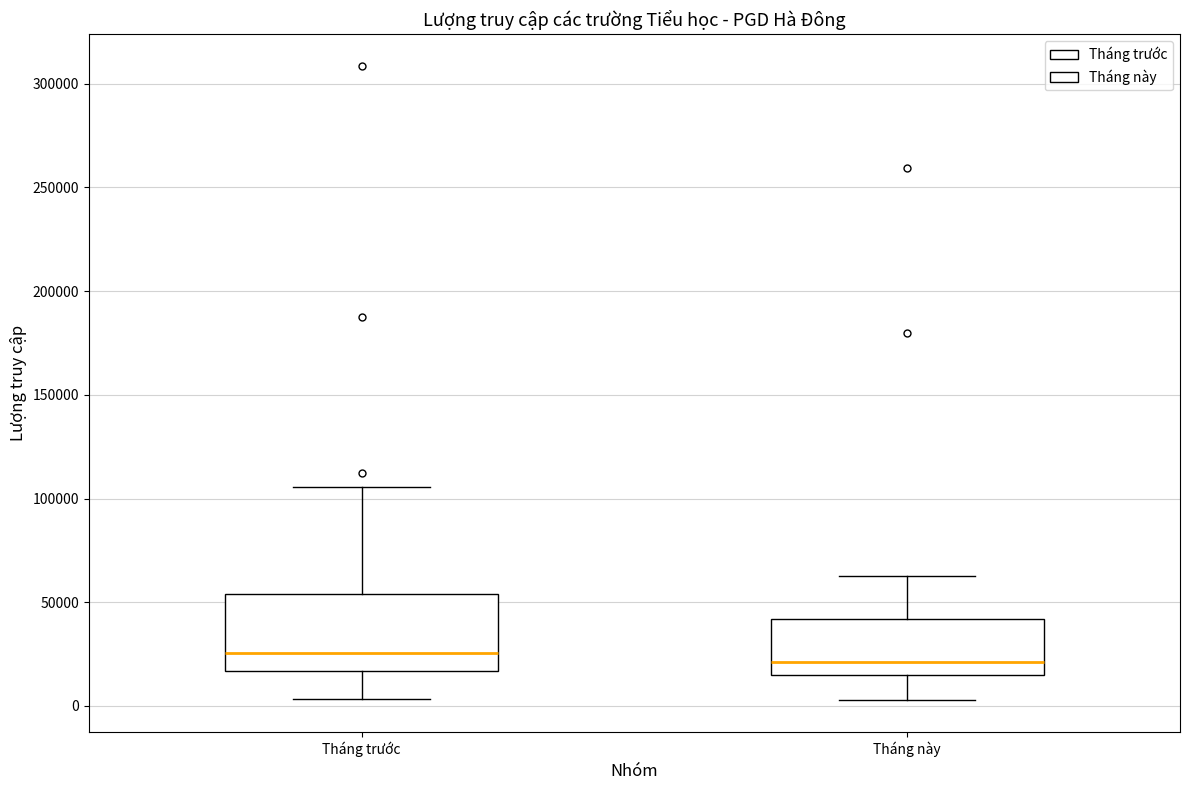

Reading left to right, transcribe this box plot: for each box, give where its median line is, the range the box spans, and where its two whiskers end, as read against the y-axis. The values are not printed on the chart, so give them approximately, as read against the axis.

Tháng trước: median 25000, box 15000 to 55000, whiskers 5000 to 105000
Tháng này: median 20000, box 15000 to 40000, whiskers 5000 to 65000